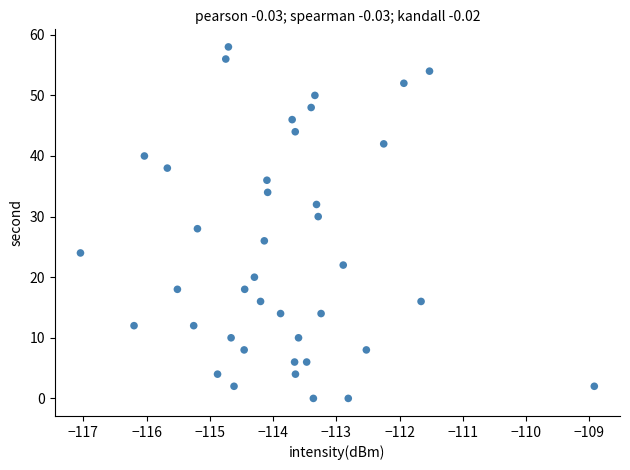

What is the range of Y values (max minus min)?

58